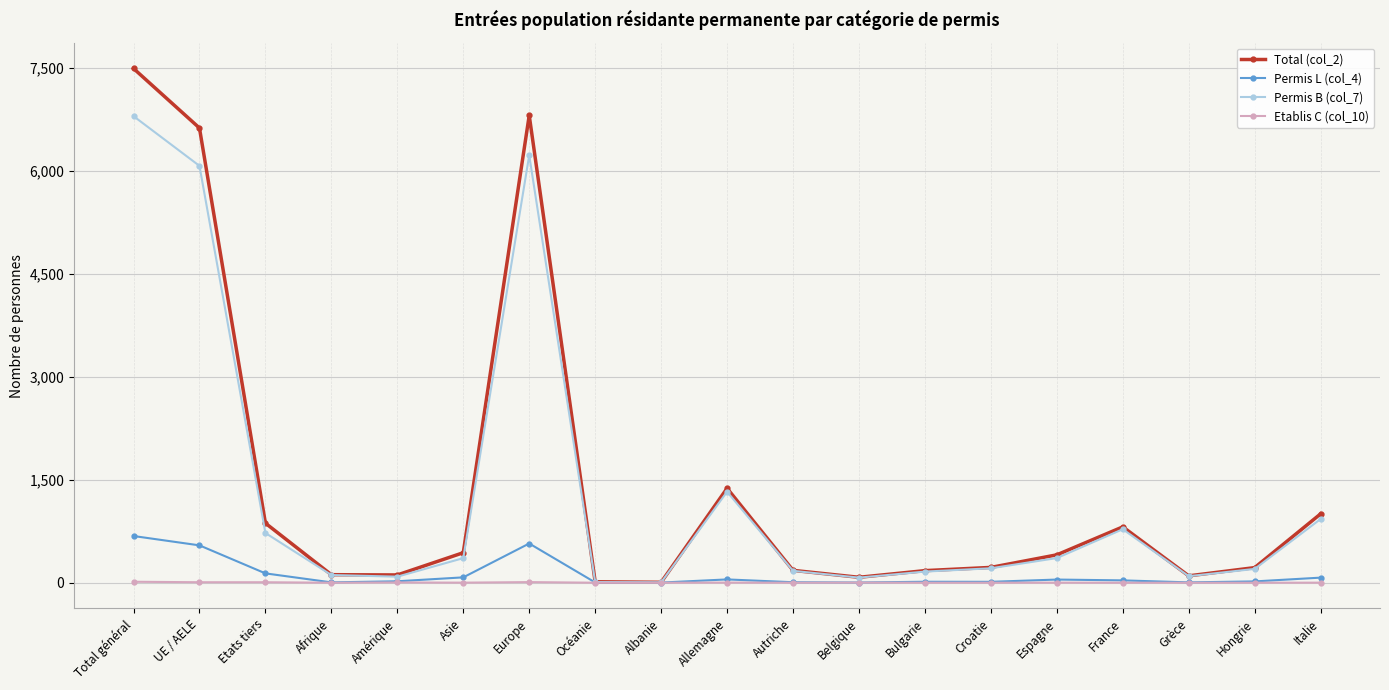

True or false: Etablis C (col_10) has more than 0 points higher than both neighbors.

True